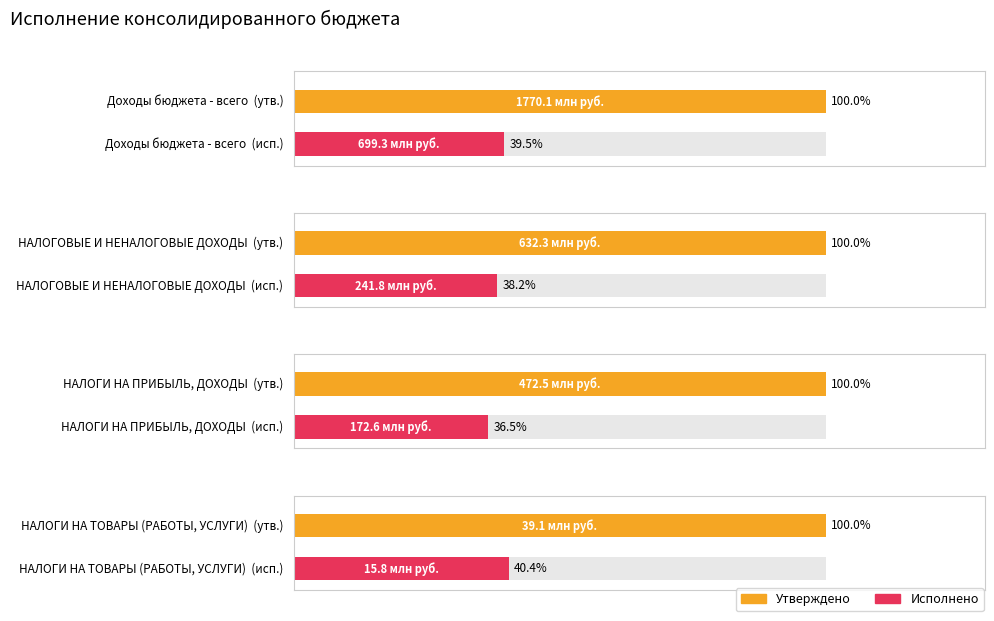

True or false: Исполнено has a value of 699280824.4 at Доходы бюджета - всего.

True